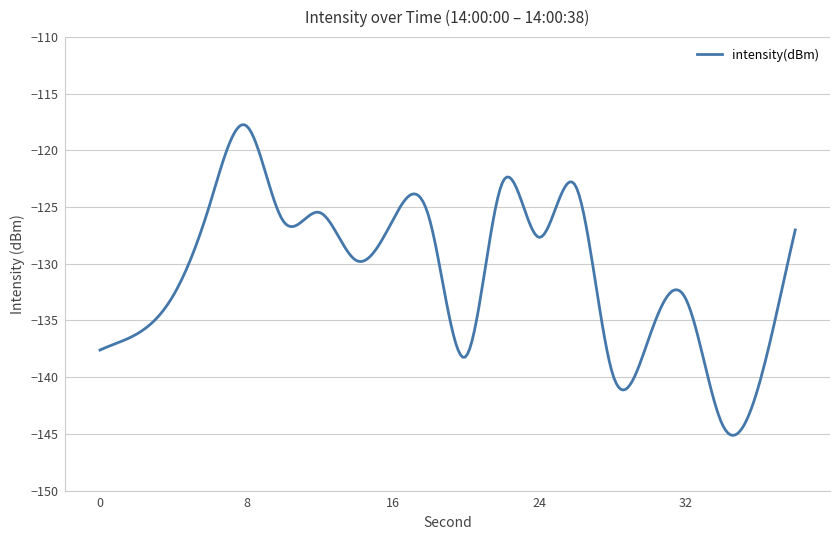

What is the difference between the maximum and minimum values?

27.4